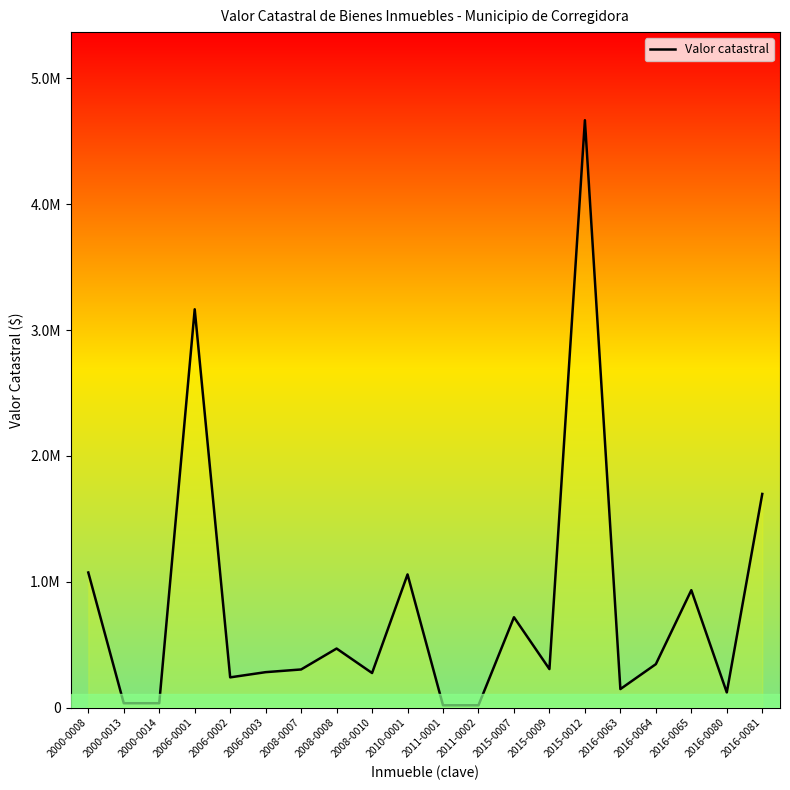

The chart shows a value of 933336.0 at 2016-0065. True or false?

True